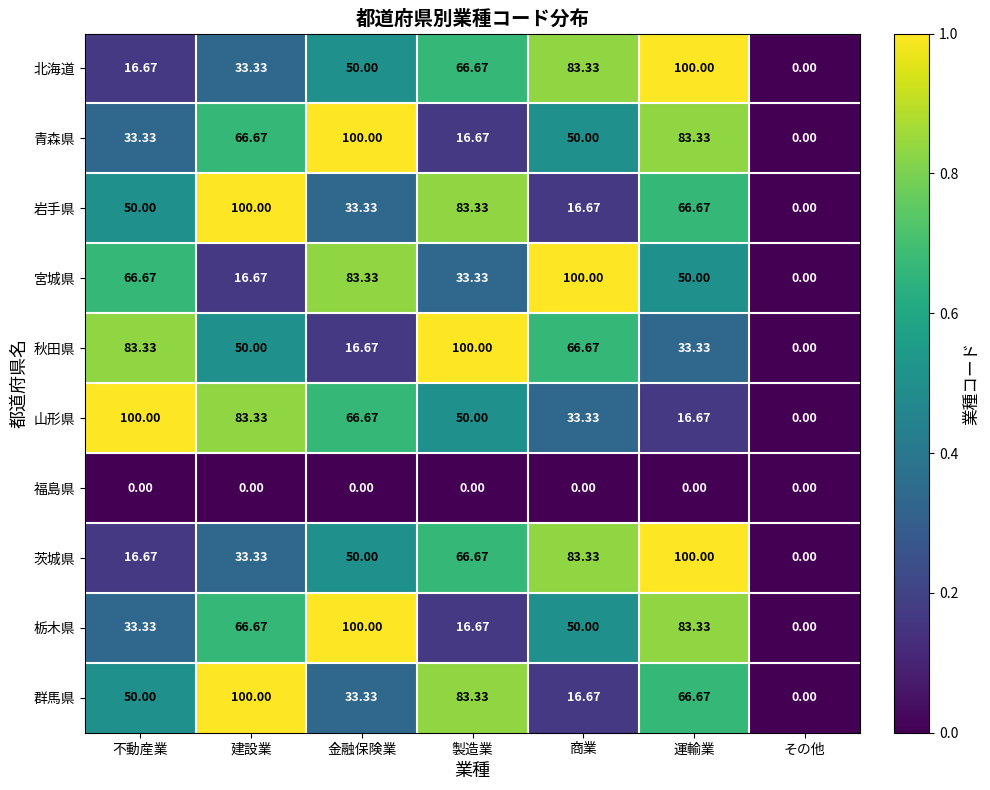

Is the value of 岩手県 at 金融保険業 greater than the value of 群馬県 at 運輸業?

No